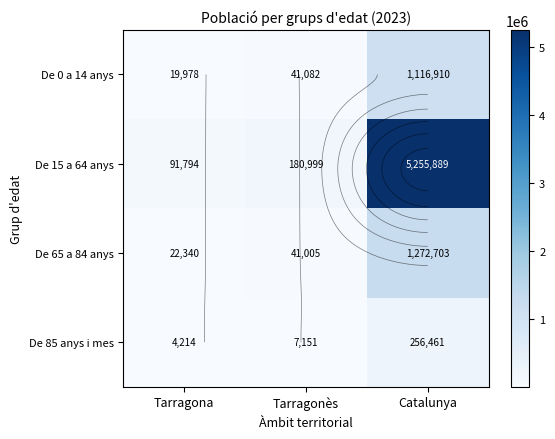

Which label corresponds to the largest value in the chart?

Catalunya